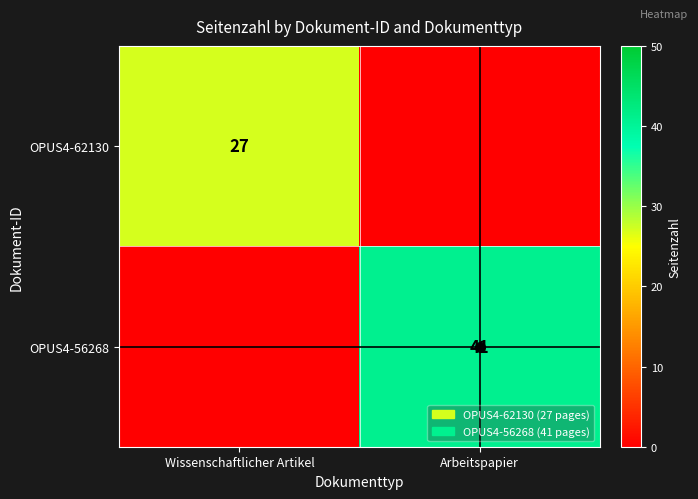

True or false: OPUS4-62130 has a value of 47 at Wissenschaftlicher Artikel.

False